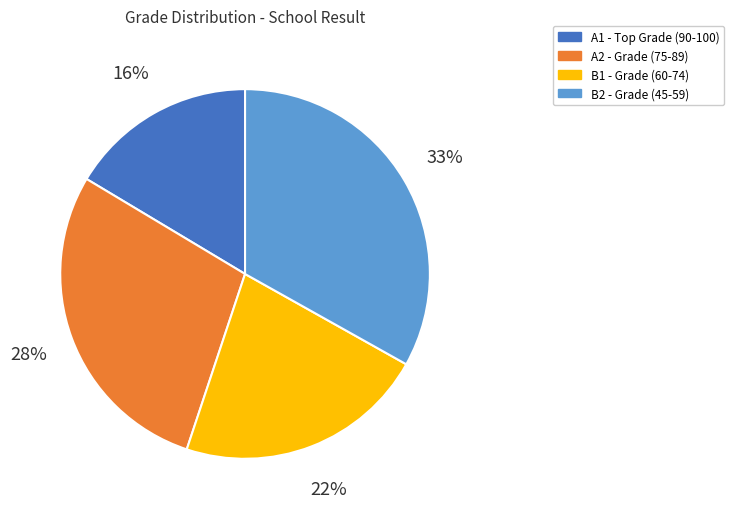

To the nearest percent, what is the difference between the largest and smallest slice percentages?

17%